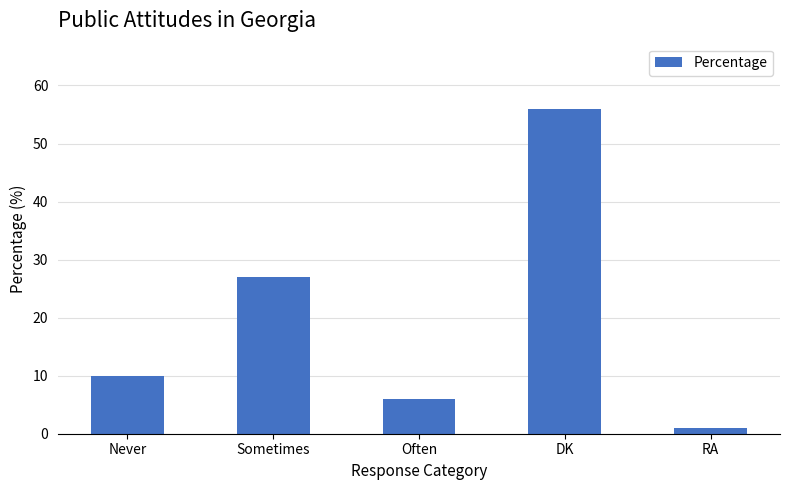

What is the value of the 1st bar from the left?

10